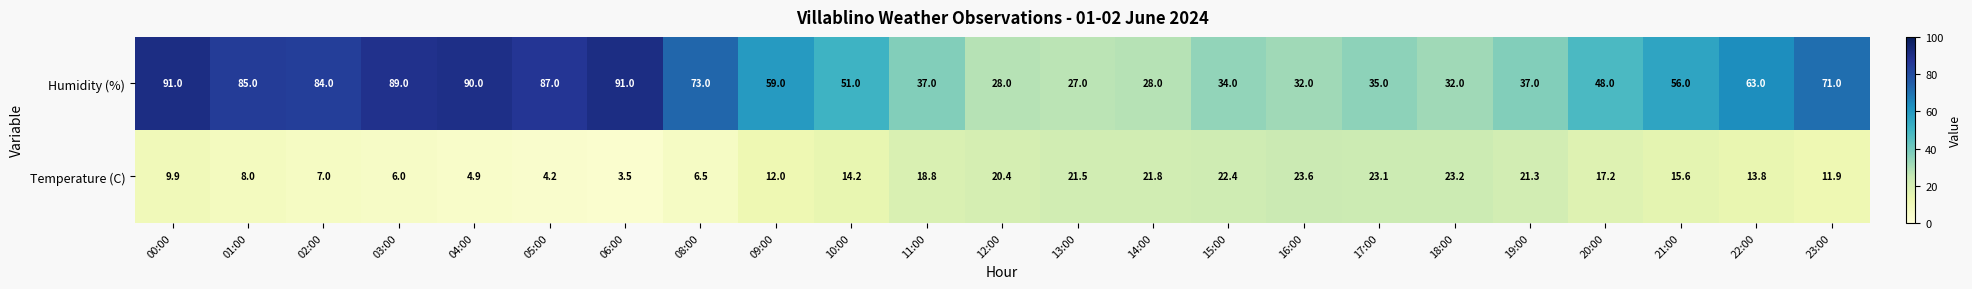

List the series in order of their peak value, lowest first.

Temperature (C), Humidity (%)